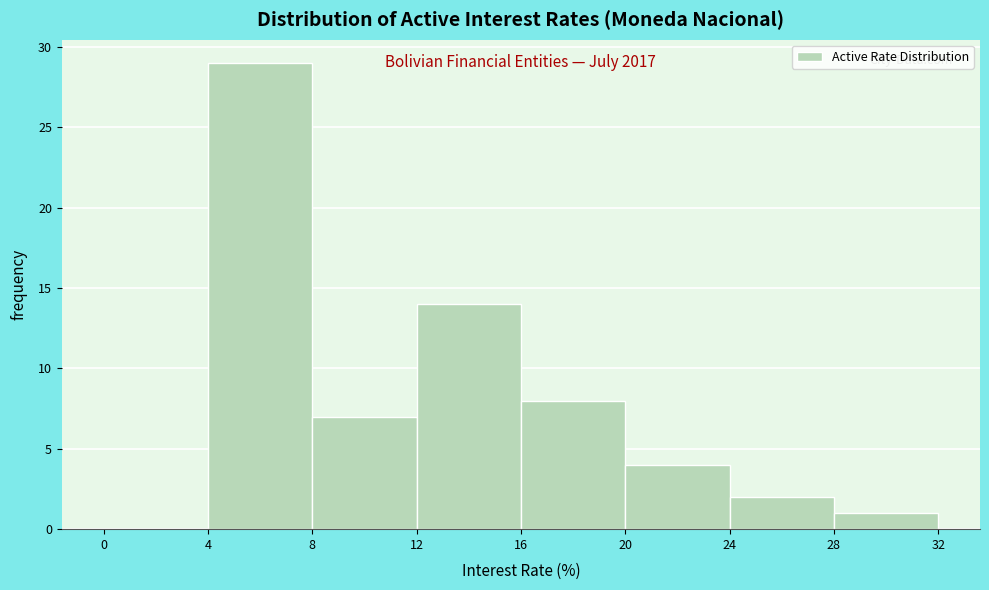

Which range on the x-axis has the tallest bar?

4 to 8